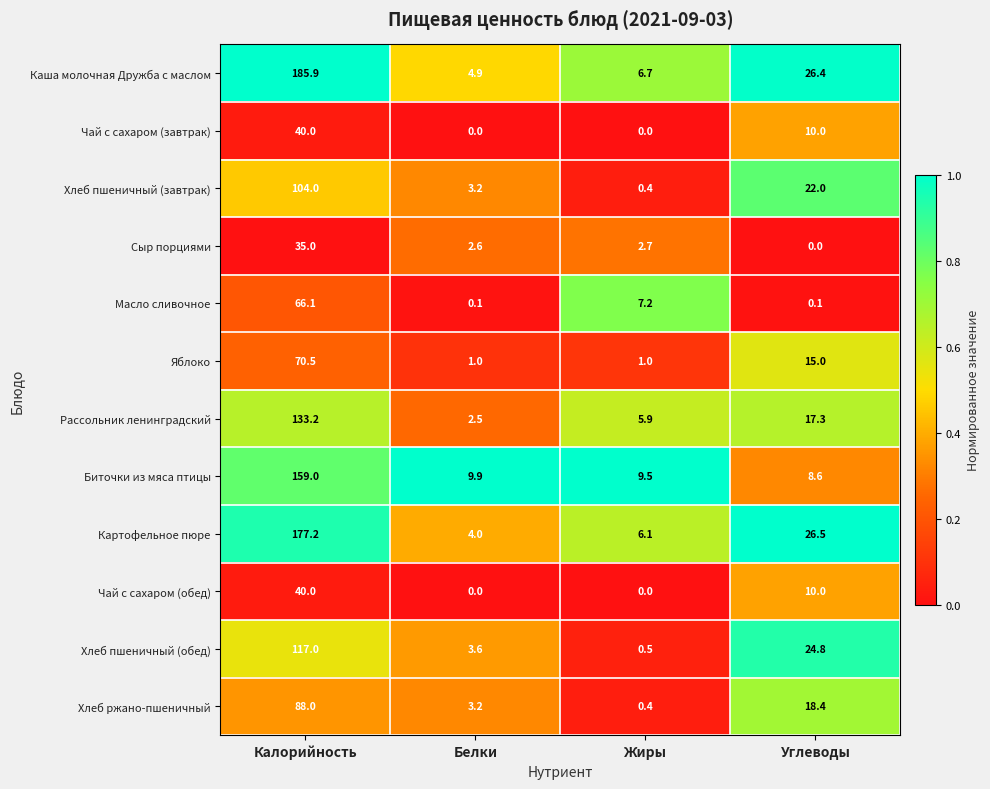

Is it true that Рассольник ленинградский equals 31.2 at Калорийность?

False